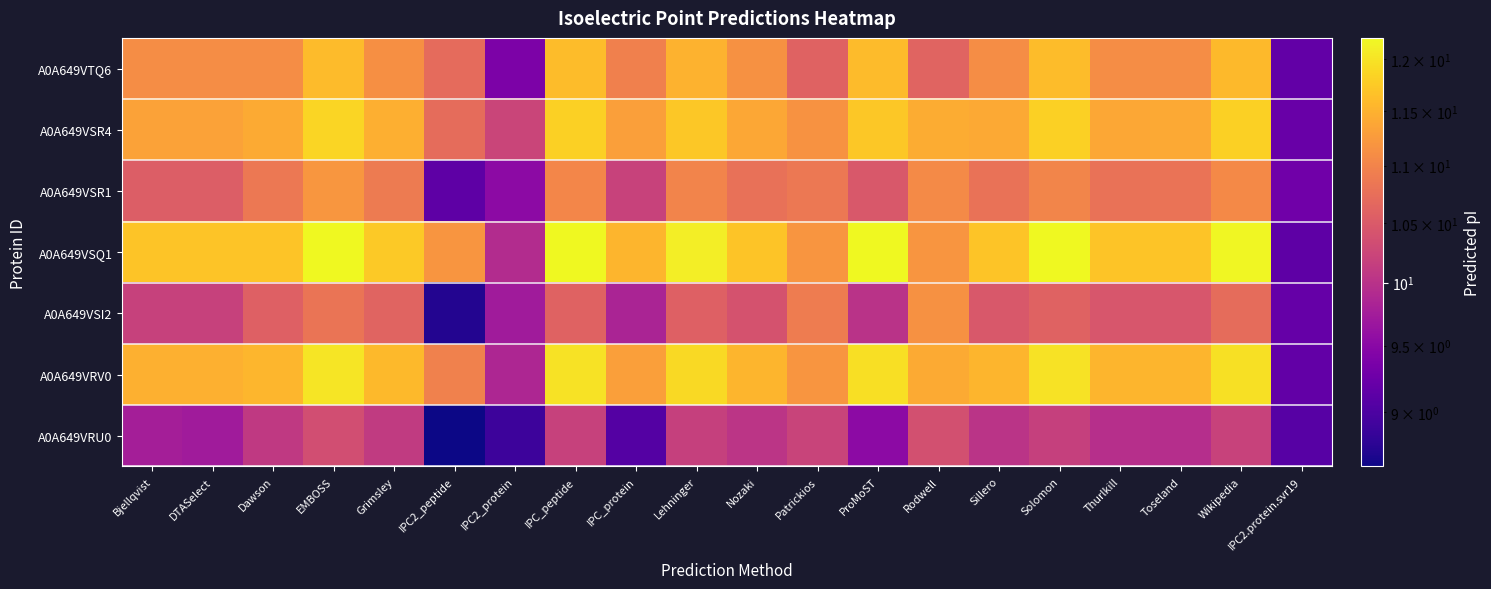

Between Bjellqvist and Toseland, which is larger?

Toseland